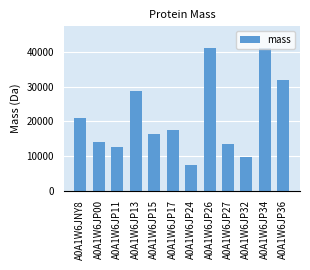

What is the greatest value displayed?

41188.1